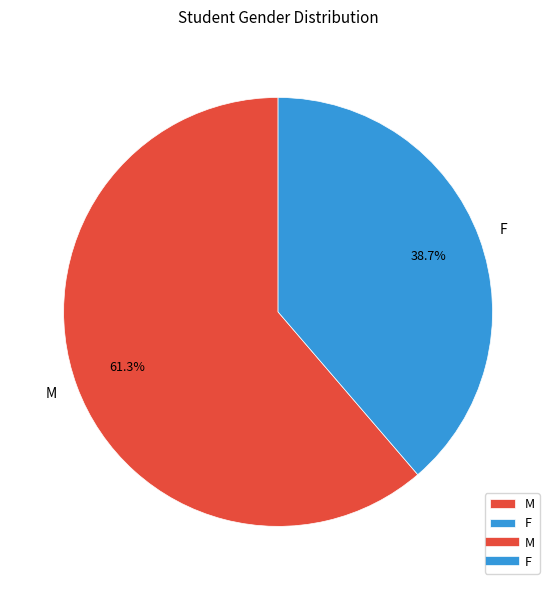

Which slice represents more than half of the pie?

M